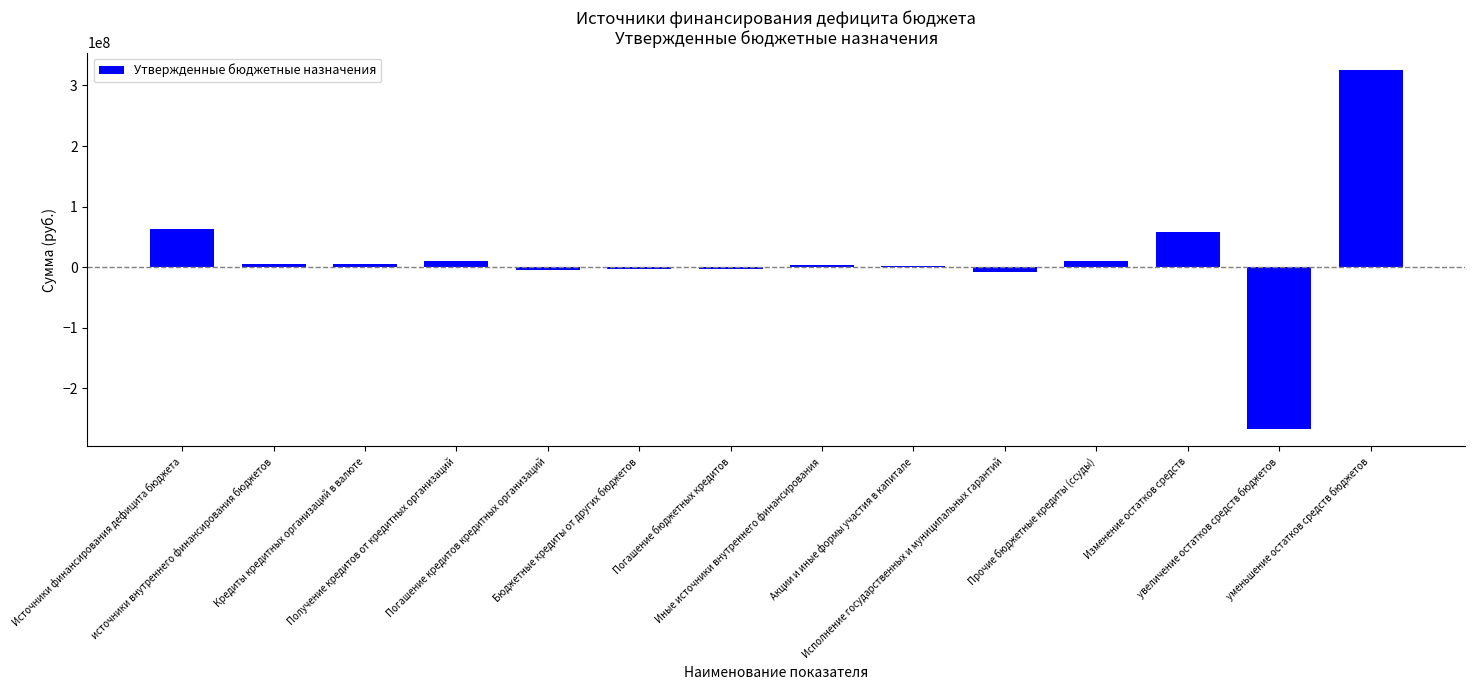

What is the sum of all values?

191068960.8